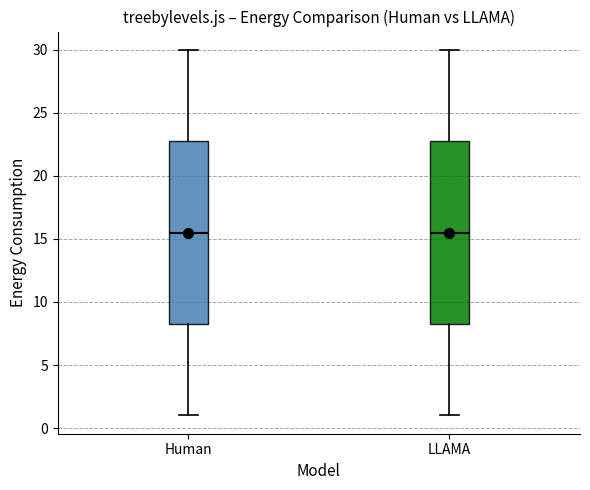

Reading left to right, transcribe this box plot: for each box, give where its median line is, the range the box spans, and where its two whiskers end, as read against the y-axis. The values are not printed on the chart, so give them approximately, as read against the axis.

Human: median 15.5, box 8.5 to 23.0, whiskers 1.0 to 30.0
LLAMA: median 15.5, box 8.5 to 23.0, whiskers 1.0 to 30.0